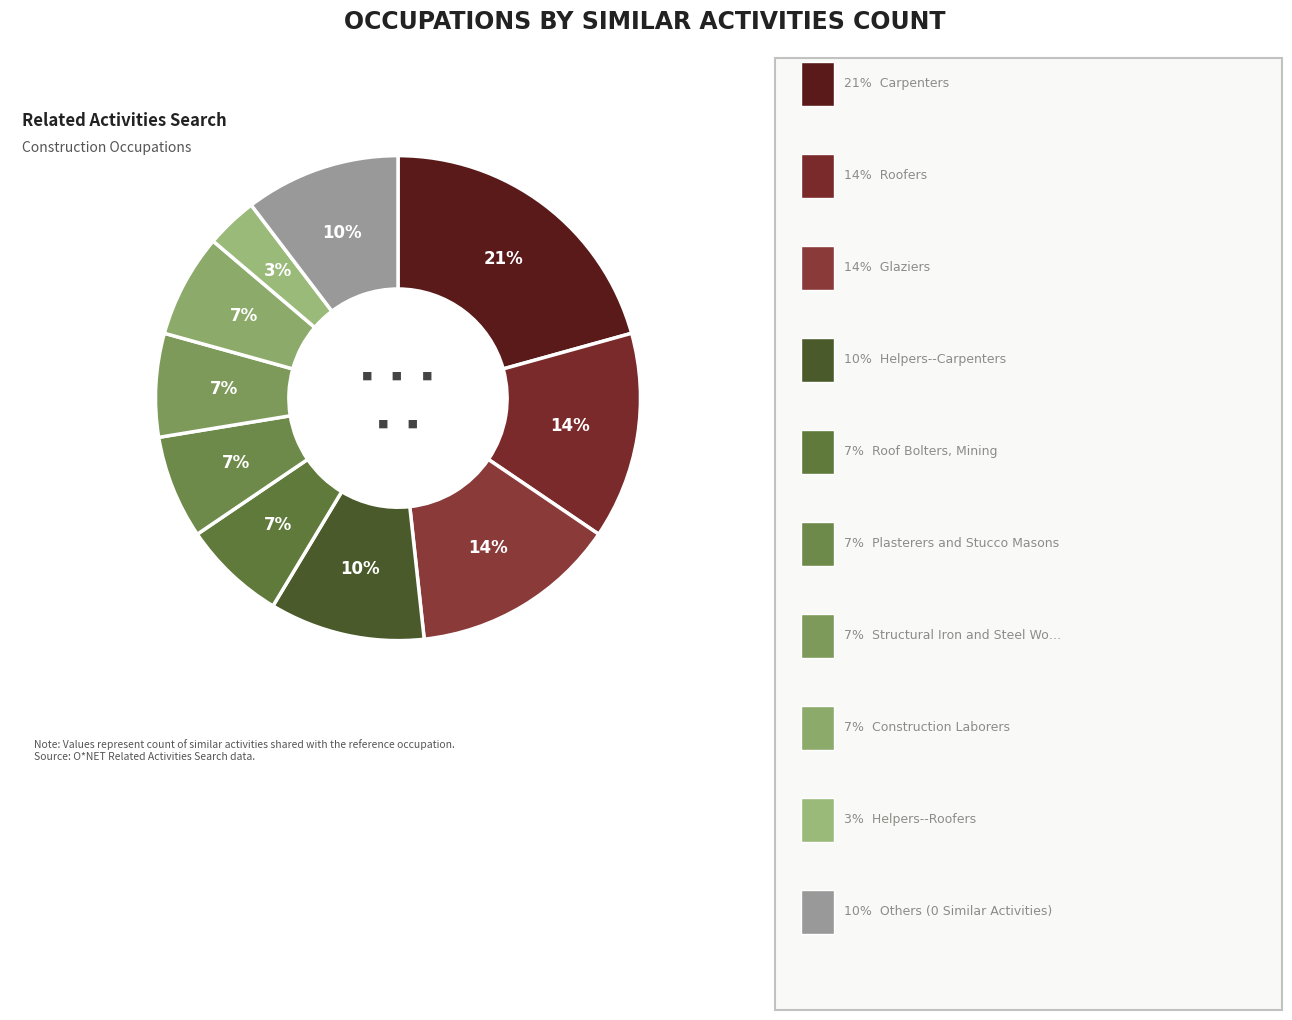

Count the number of slices in the pie.

10